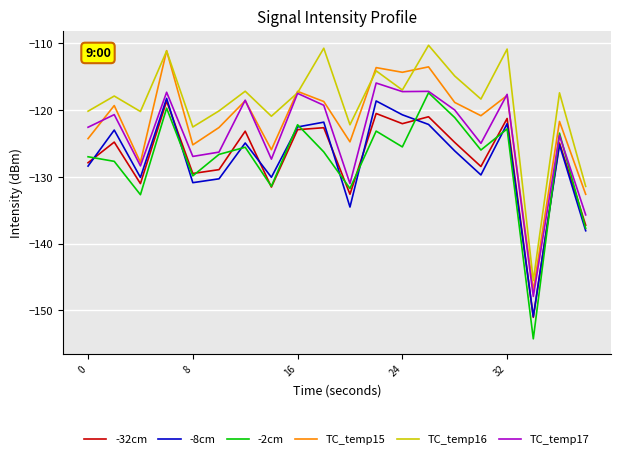

What are all the series names shown in the legend?

-32cm, -8cm, -2cm, TC_temp15, TC_temp16, TC_temp17